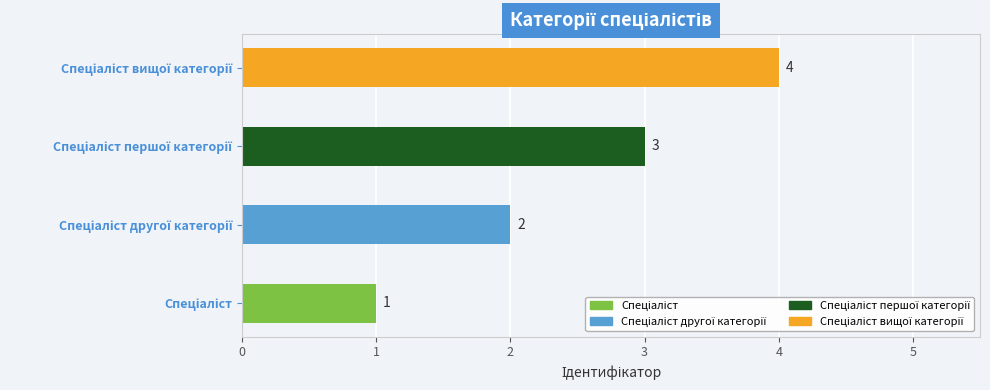

What is the maximum value shown in the chart?

4